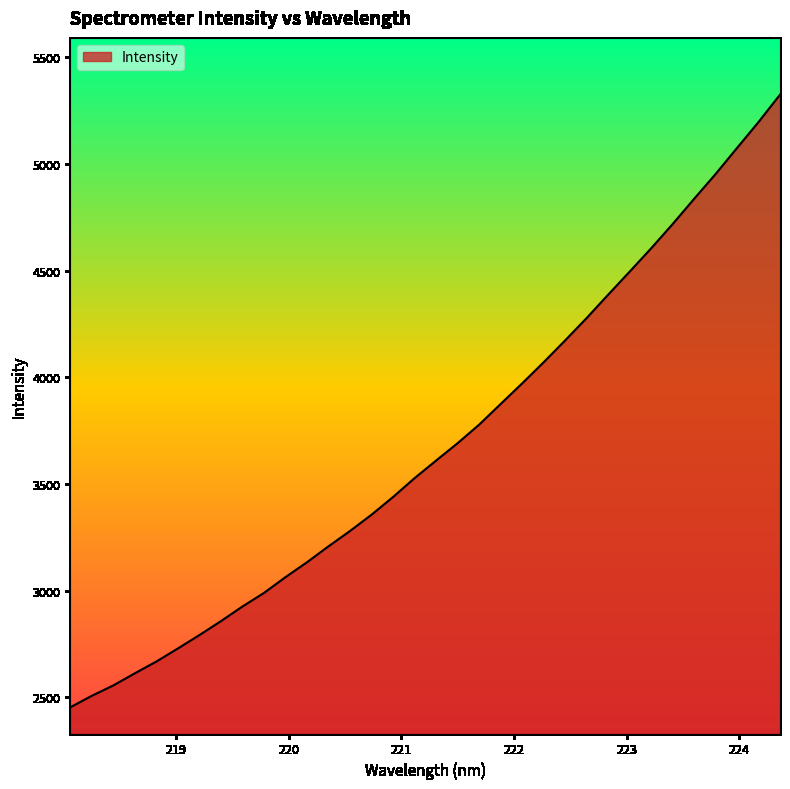

How many values exceed 3610?

17